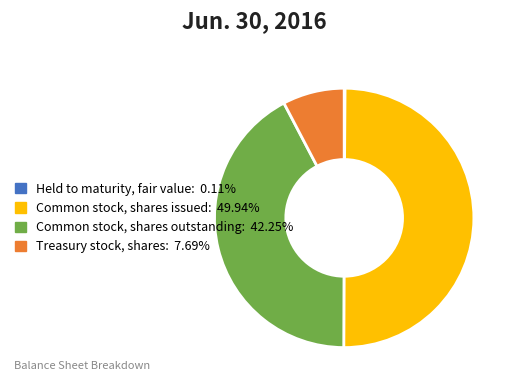

Is it true that Common stock, shares outstanding is 56% of the pie?

False